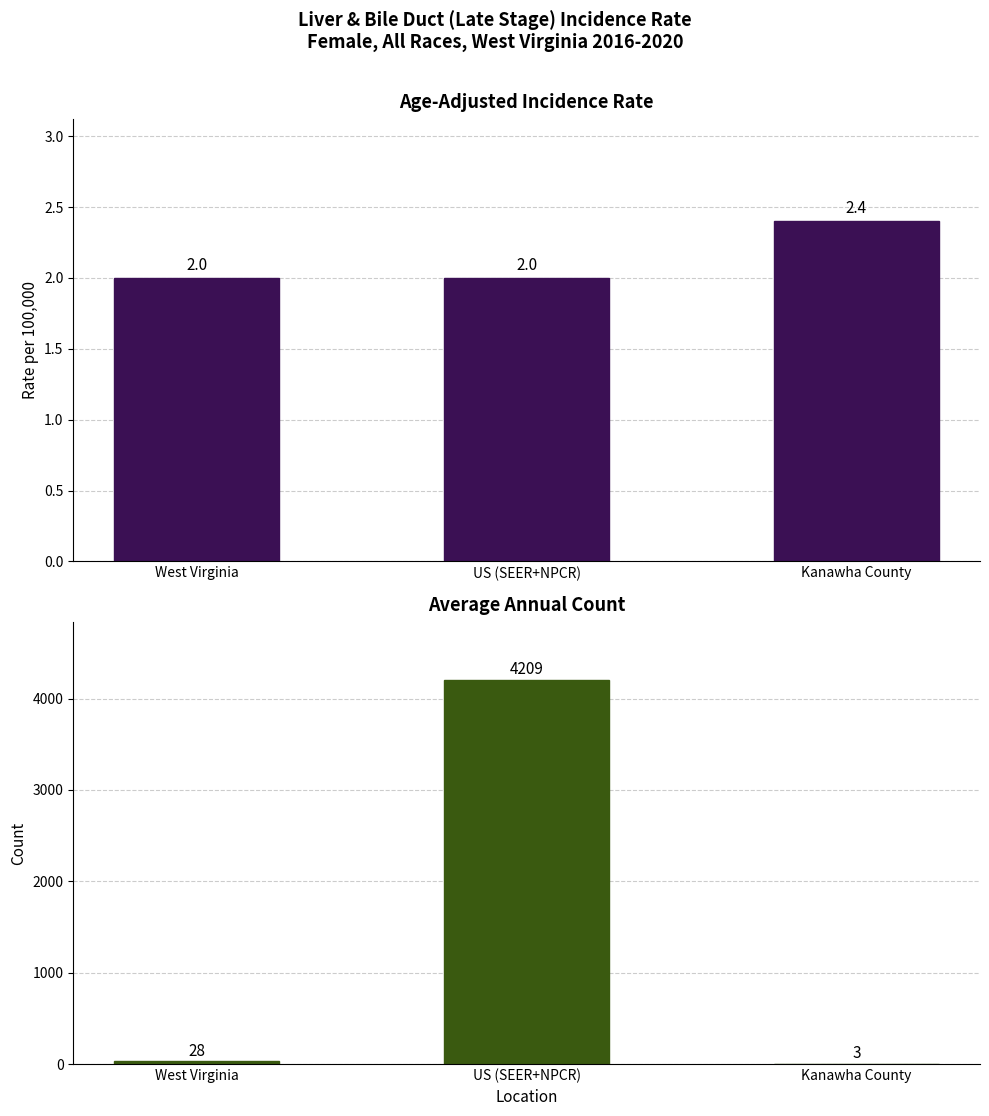

At which label does Average Annual Count reach its peak?

US (SEER+NPCR)